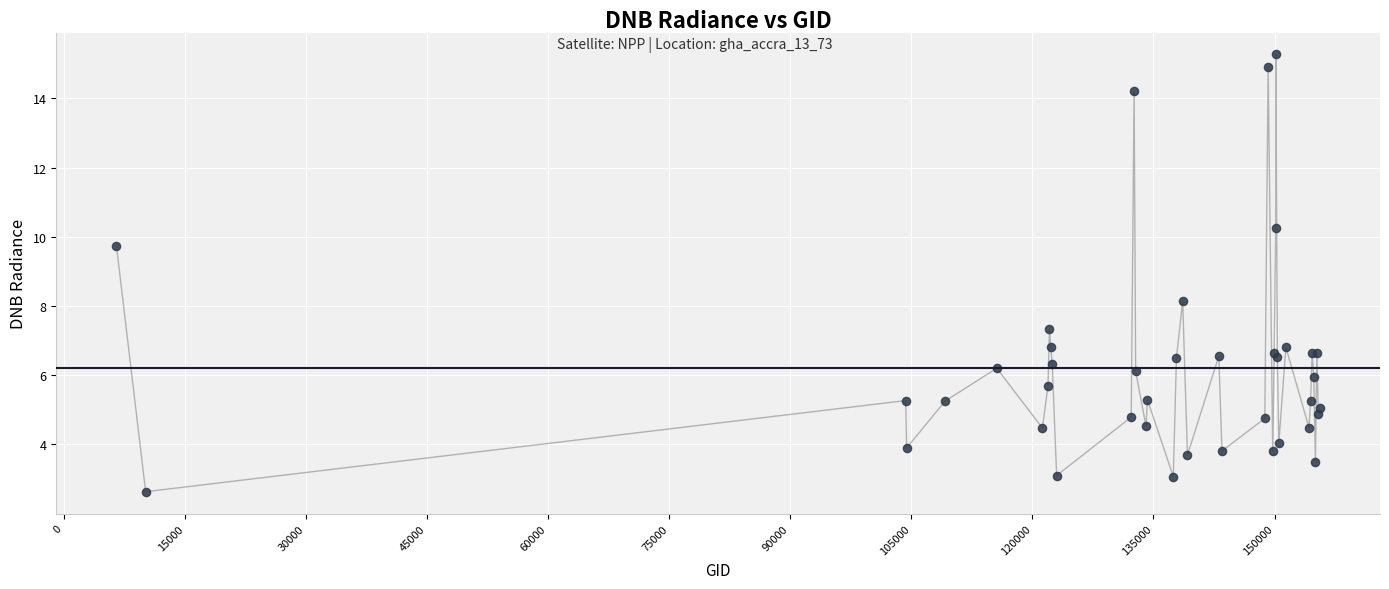

What Y value in the scatter plot is closest to 8?

8.1